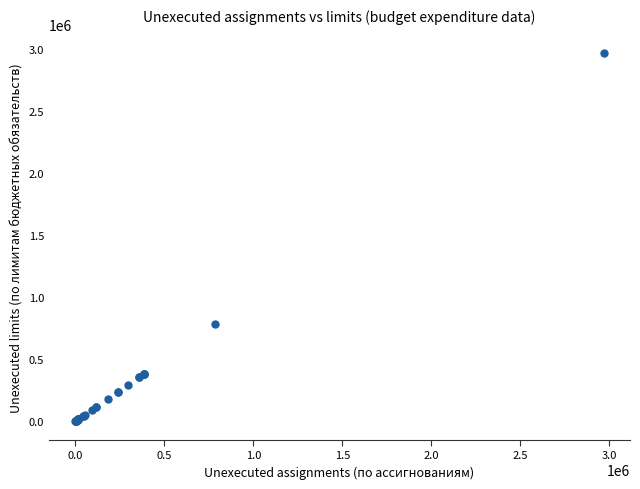

What Y value in the scatter plot is closest to 1484200?

782189.2